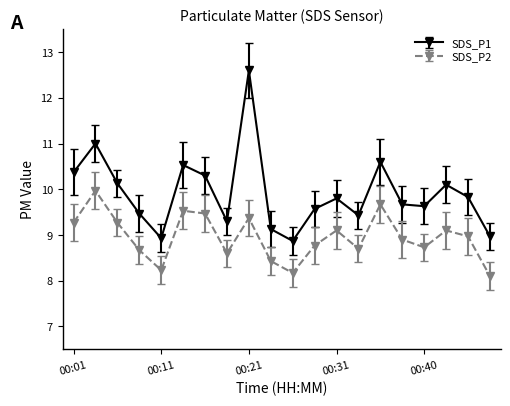

True or false: SDS_P1 and SDS_P2 intersect in this chart.

False